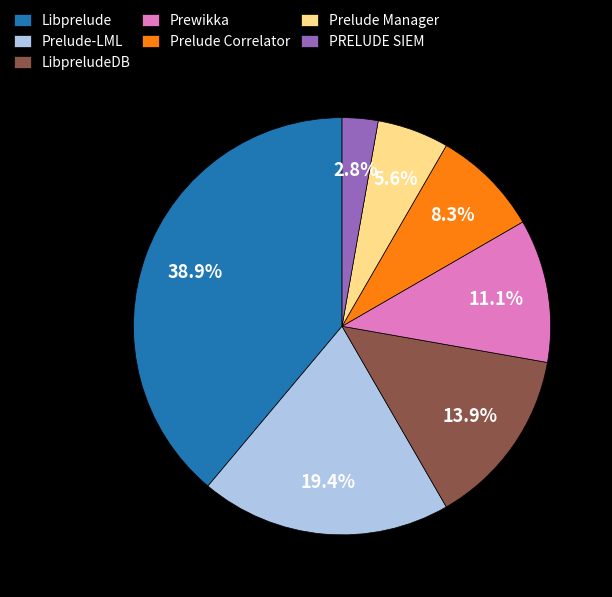

To the nearest percent, what percentage of the pie is Prelude-LML?

19%